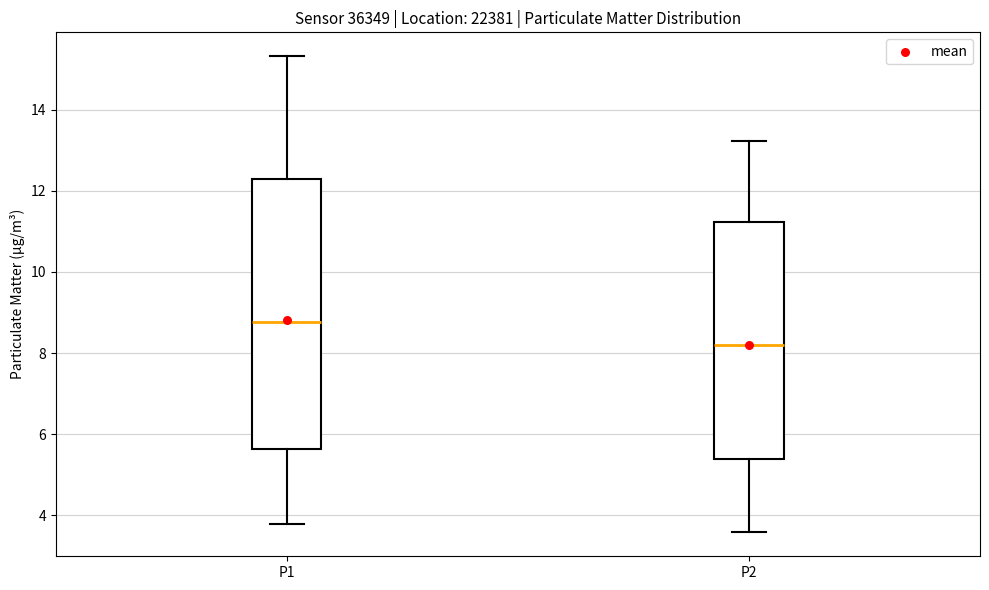

Reading left to right, transcribe this box plot: for each box, give where its median line is, the range the box spans, and where its two whiskers end, as read against the y-axis. The values are not printed on the chart, so give them approximately, as read against the axis.

P1: median 8.8, box 5.6 to 12.4, whiskers 3.8 to 15.4
P2: median 8.2, box 5.4 to 11.2, whiskers 3.6 to 13.2